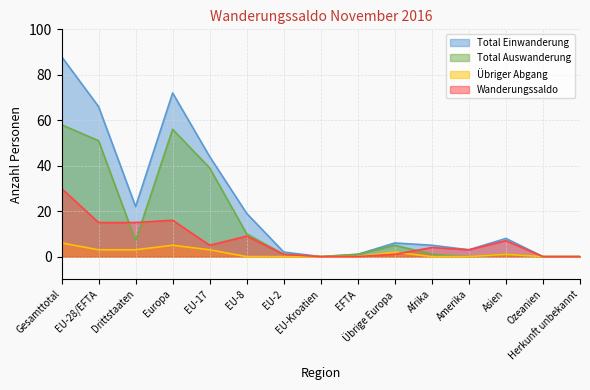

Rank the series at Gesamttotal from highest to lowest value.

Total Einwanderung, Total Auswanderung, Wanderungssaldo, Übriger Abgang